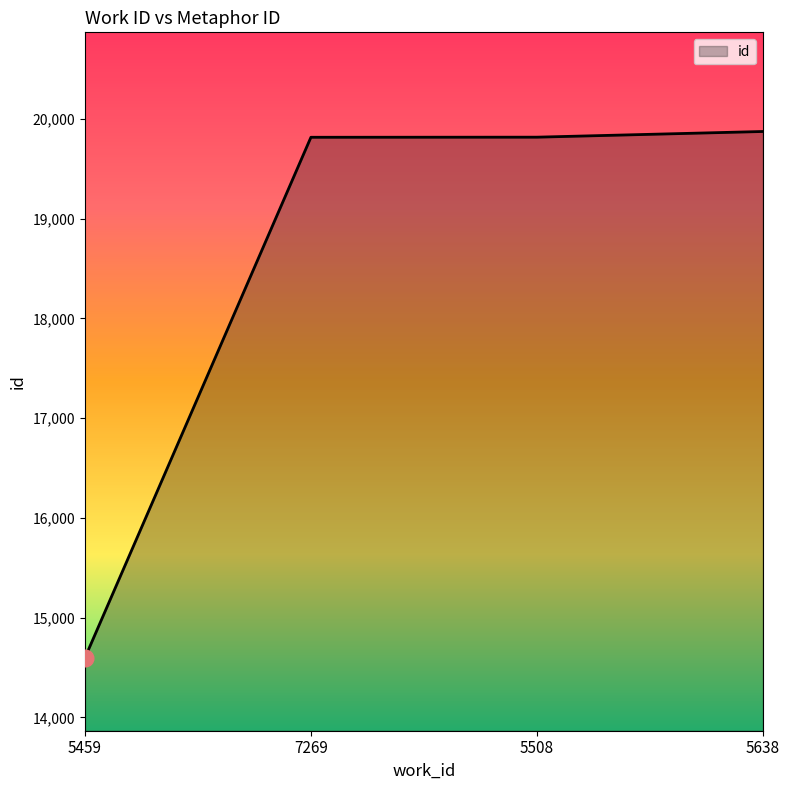

What is the difference between the values at 5459 and 5508?

5218